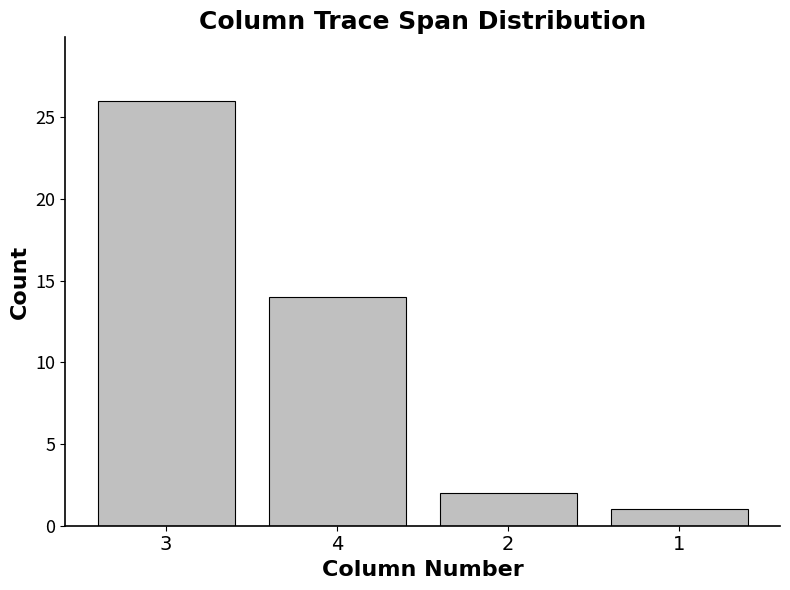

Reading left to right, extract all data points from this chart.

26	14	2	1